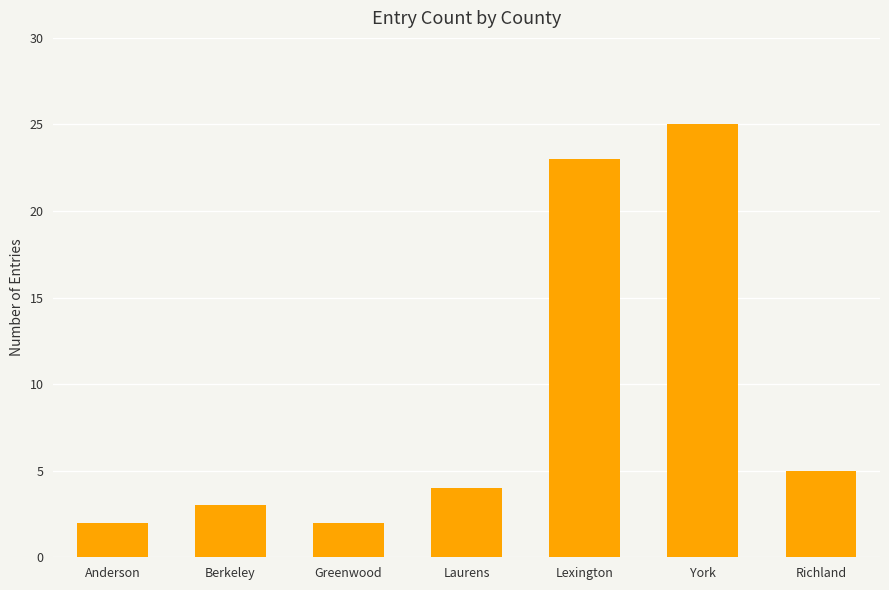

What position from the right is York?

2